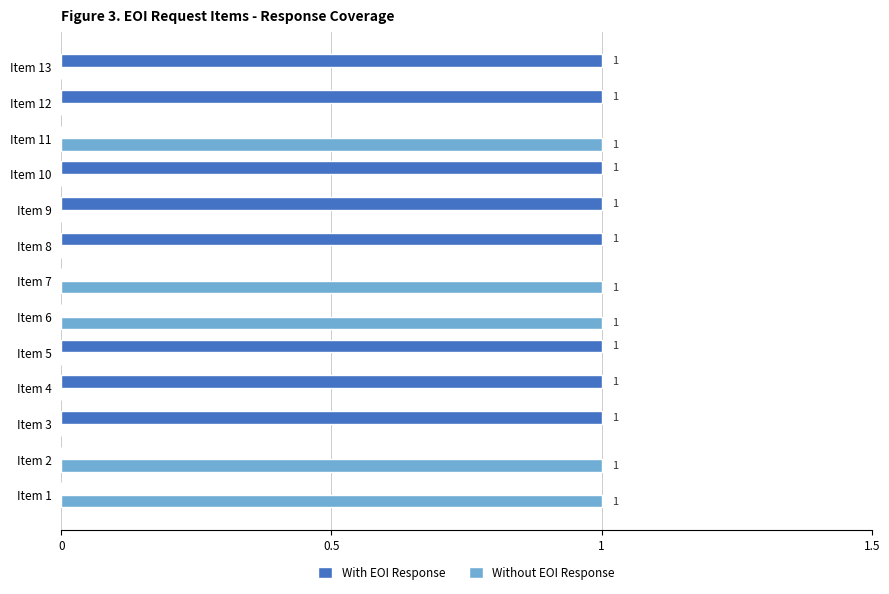

The value of With EOI Response at Item 5 is 1. True or false?

True